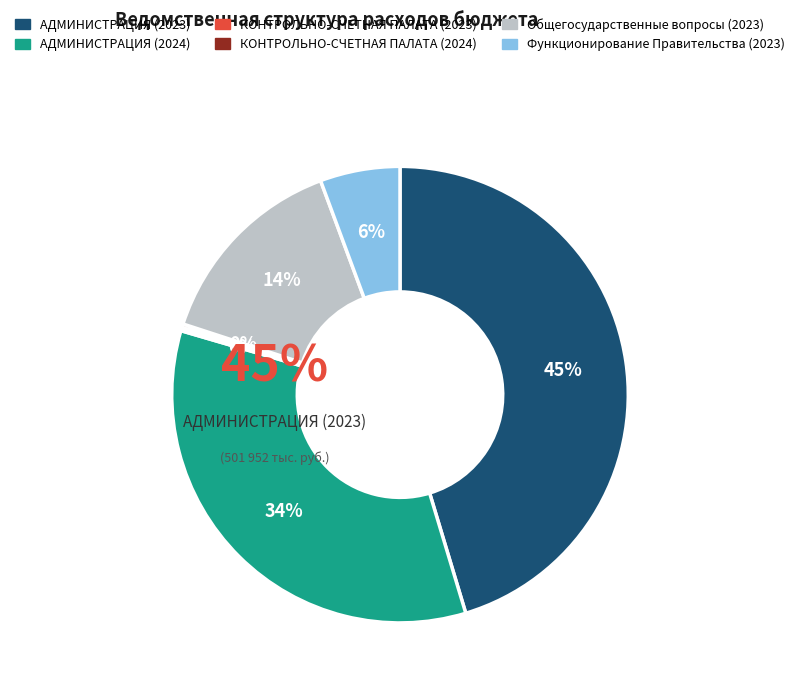

Combined, what portion of the pie is КОНТРОЛЬНО-СЧЕТНАЯ ПАЛАТА (2024) and Функционирование Правительства (2023)?

5.9%